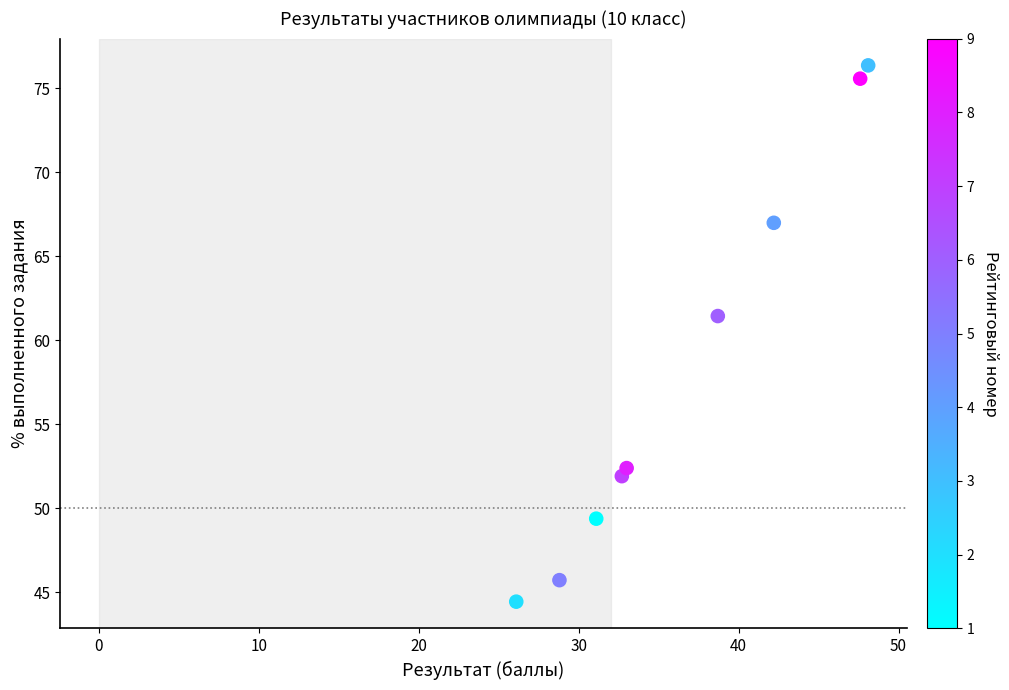

What is the average Y value?

58.2